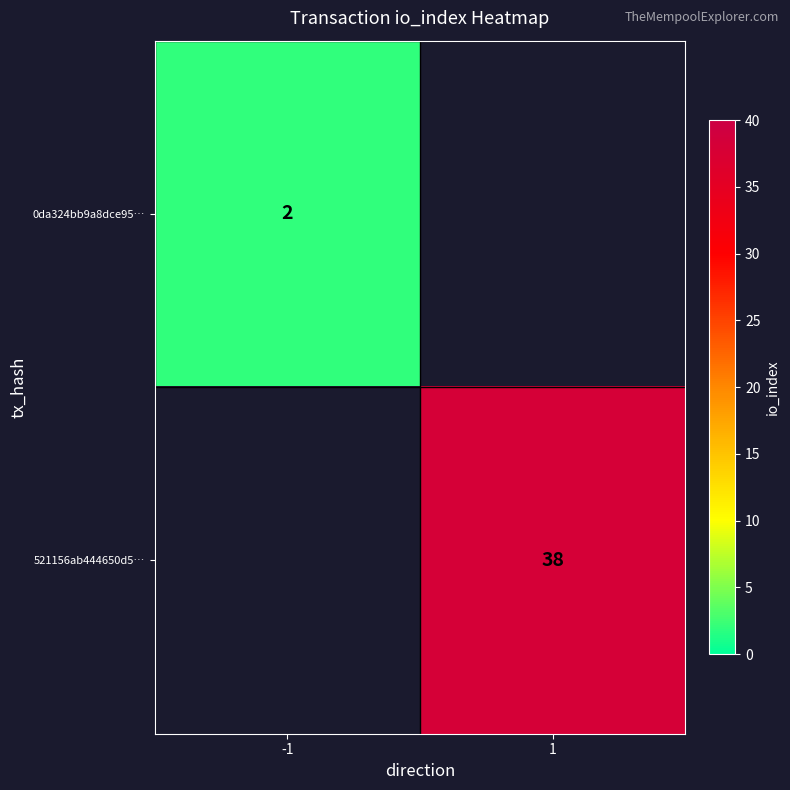

Is it true that 521156ab444650d5… equals 38 at 1?

True